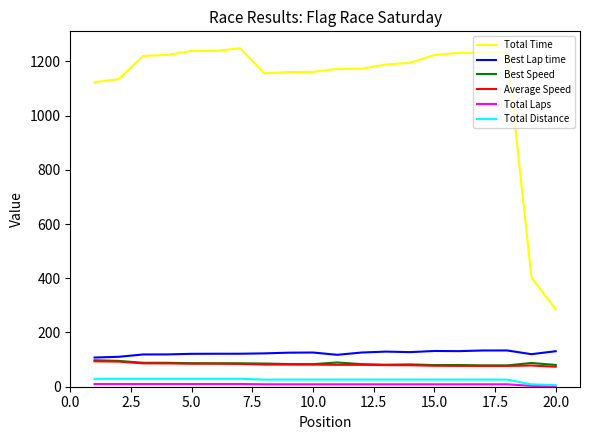

Which series has the widest spread of values?

Total Time